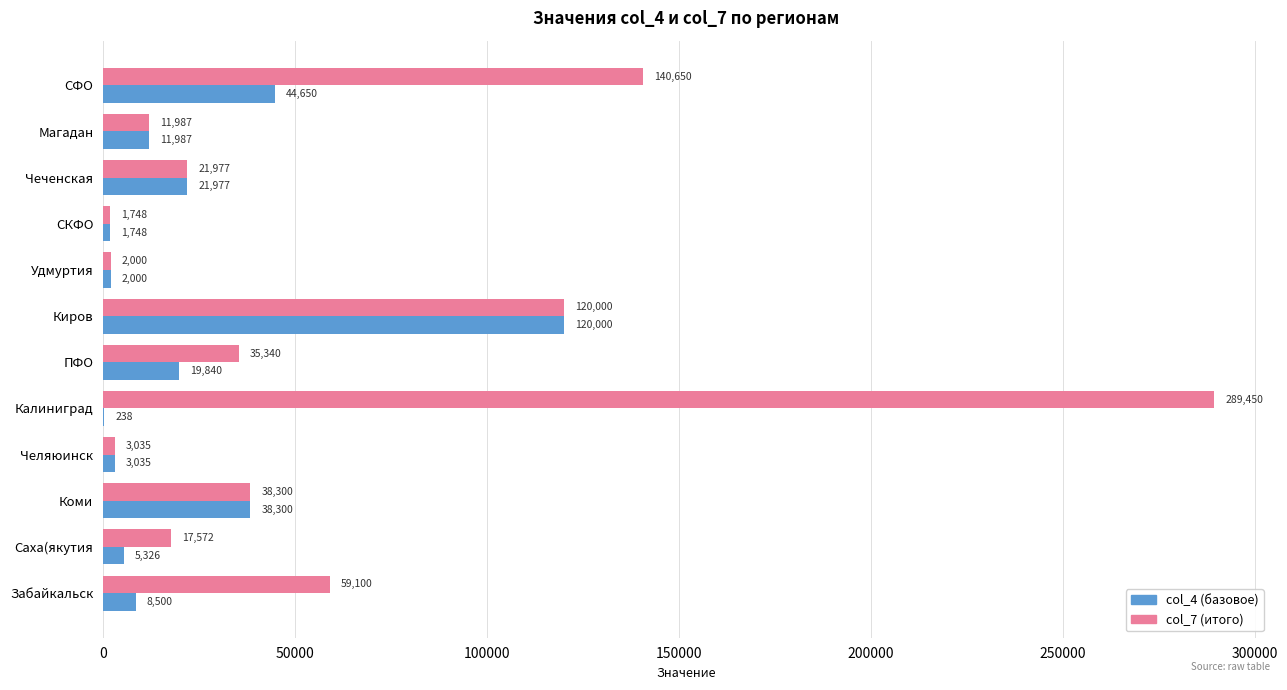

Which category has the highest value across all series?

Калиниград